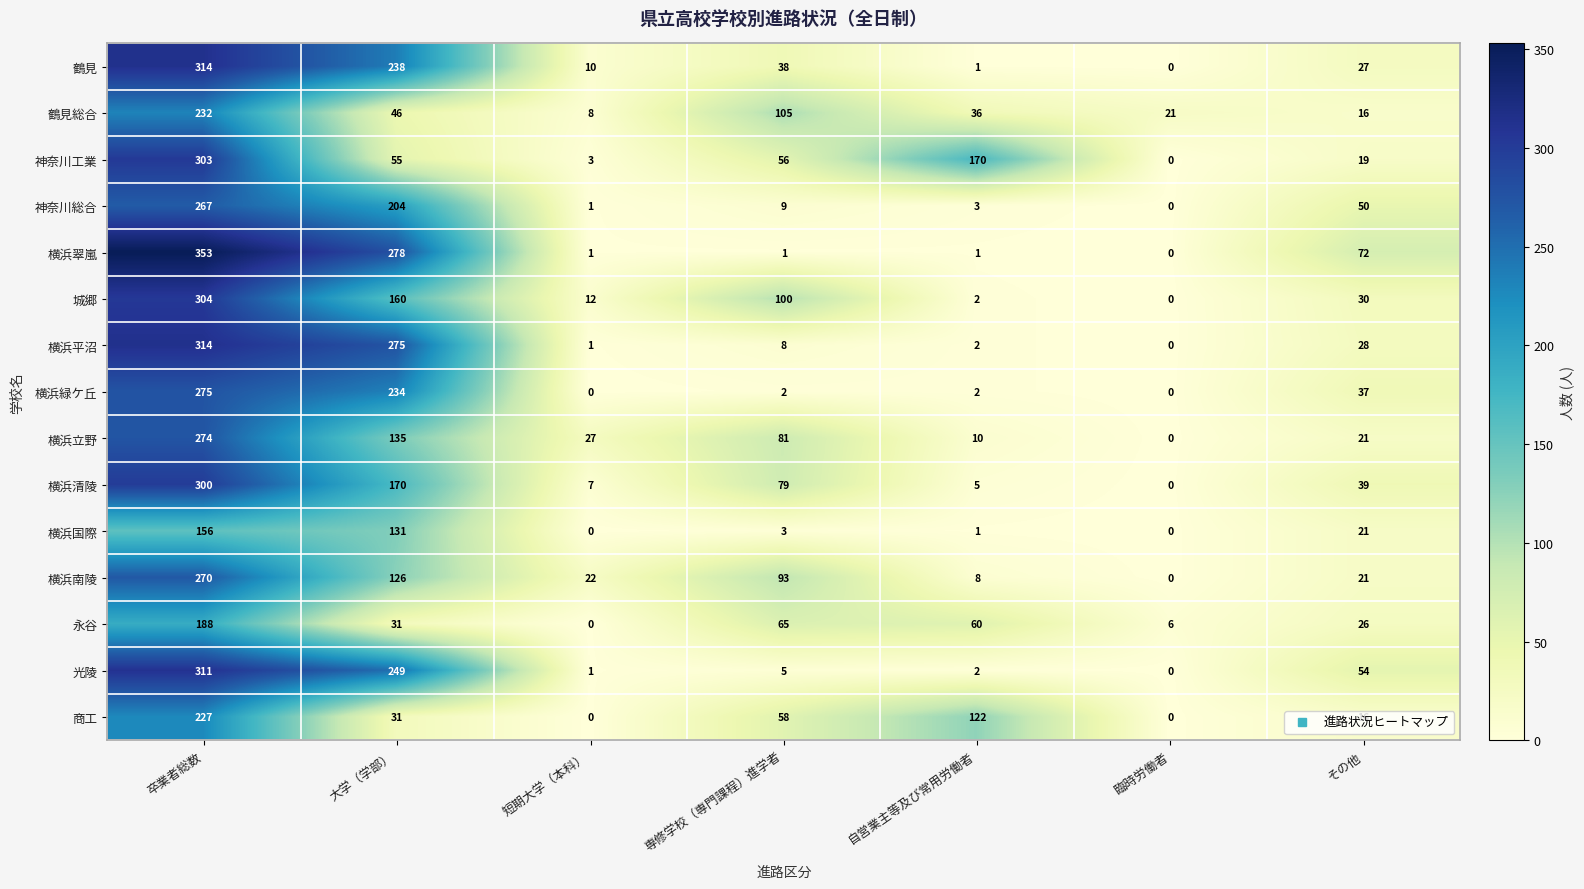

What is the difference between the 横浜立野 values at 臨時労働者 and 卒業者総数?

274